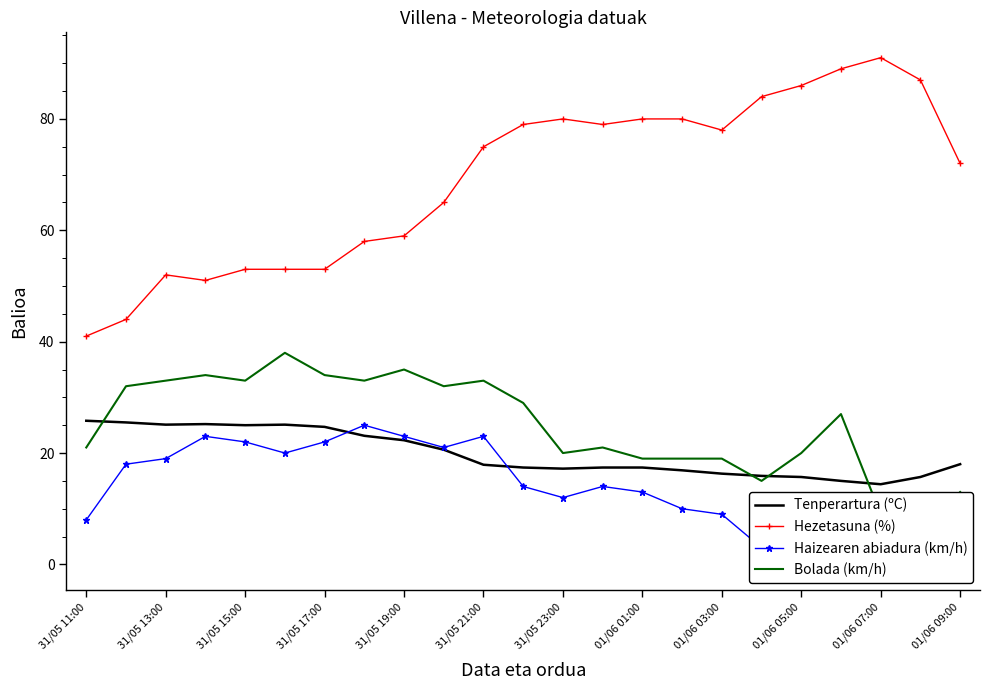

True or false: Tenperartura (ºC) has a value of 8.0 at 31/05 11:00.

False